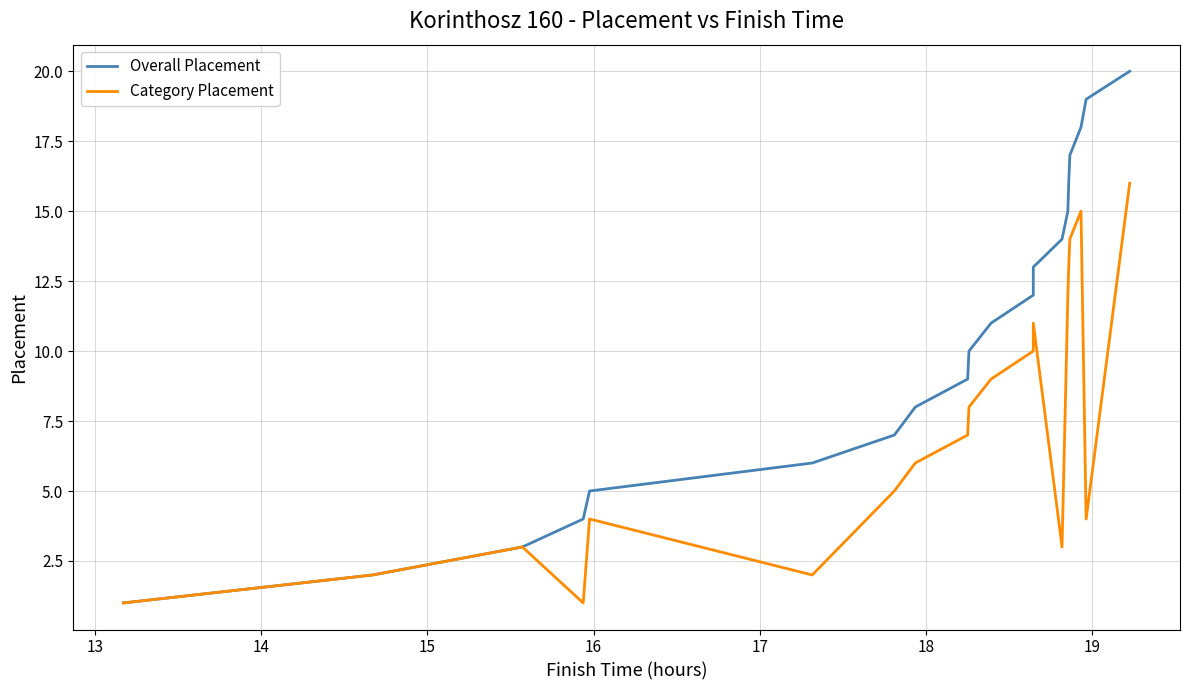

At which category is the sum across all series the highest?

19